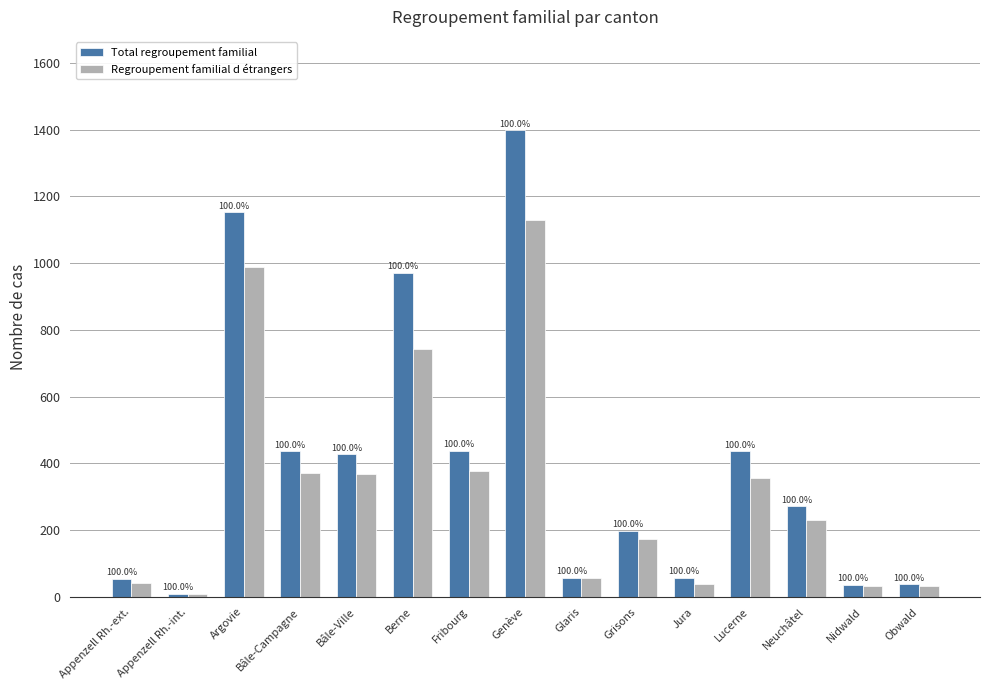

Reading right to left, list all the values displayed in this chart.

Total regroupement familial: Obwald=38	Nidwald=37	Neuchâtel=271	Lucerne=436	Jura=58	Grisons=198	Glaris=58	Genève=1398	Fribourg=437	Berne=970	Bâle-Ville=427	Bâle-Campagne=436	Argovie=1152	Appenzell Rh.-int.=10	Appenzell Rh.-ext.=54
Regroupement familial d étrangers: Obwald=33	Nidwald=34	Neuchâtel=229	Lucerne=356	Jura=39	Grisons=172	Glaris=56	Genève=1130	Fribourg=377	Berne=742	Bâle-Ville=369	Bâle-Campagne=370	Argovie=987	Appenzell Rh.-int.=9	Appenzell Rh.-ext.=41